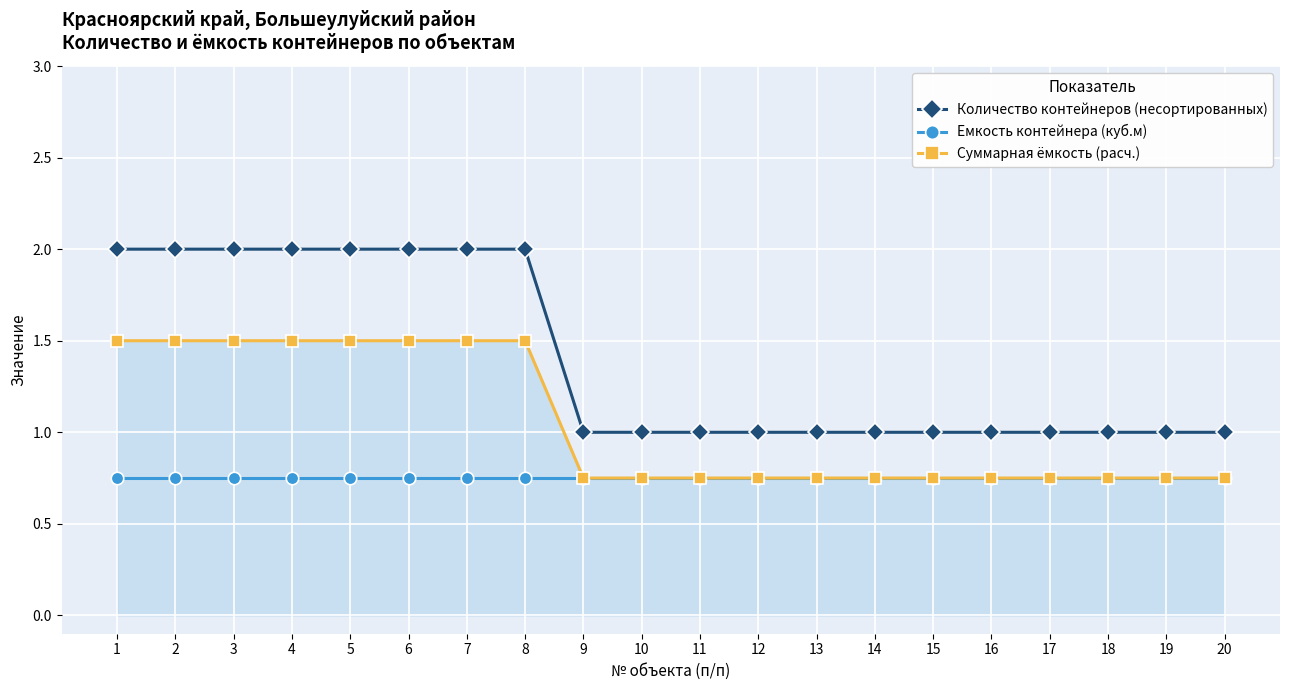

Which series has the largest range (max minus min)?

Количество контейнеров (несортированных)